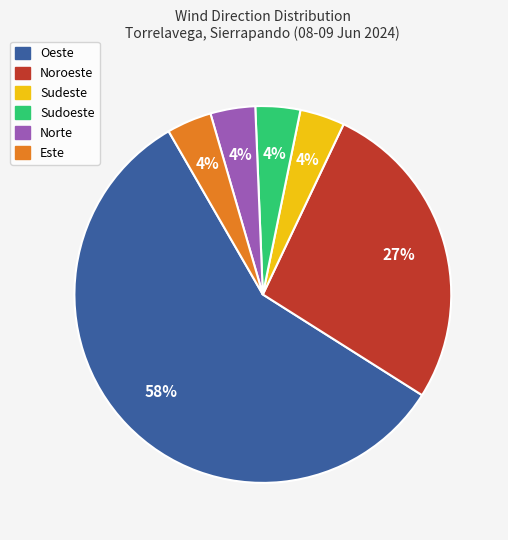

What is the largest slice in the pie chart?

Oeste